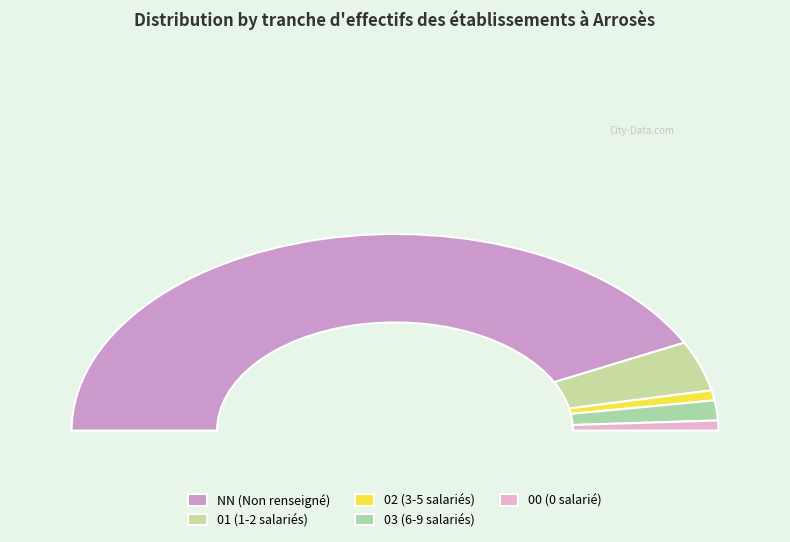

Count the number of slices in the pie.

5